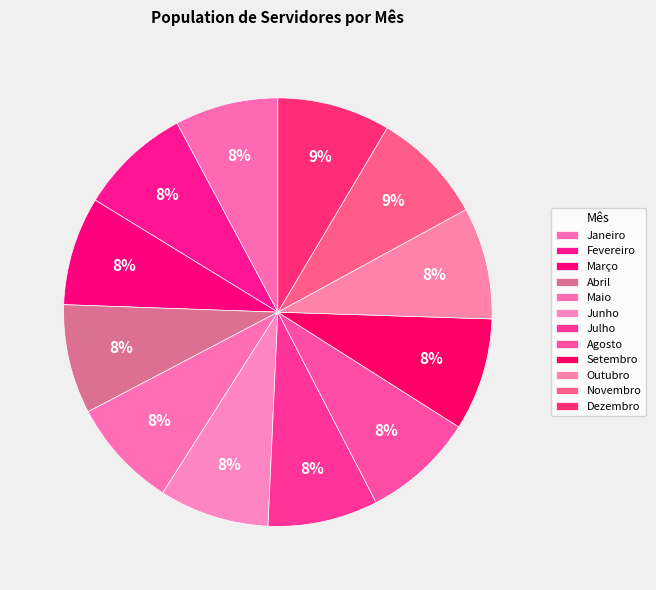

What percentage do Maio and Setembro together represent?

16.8%